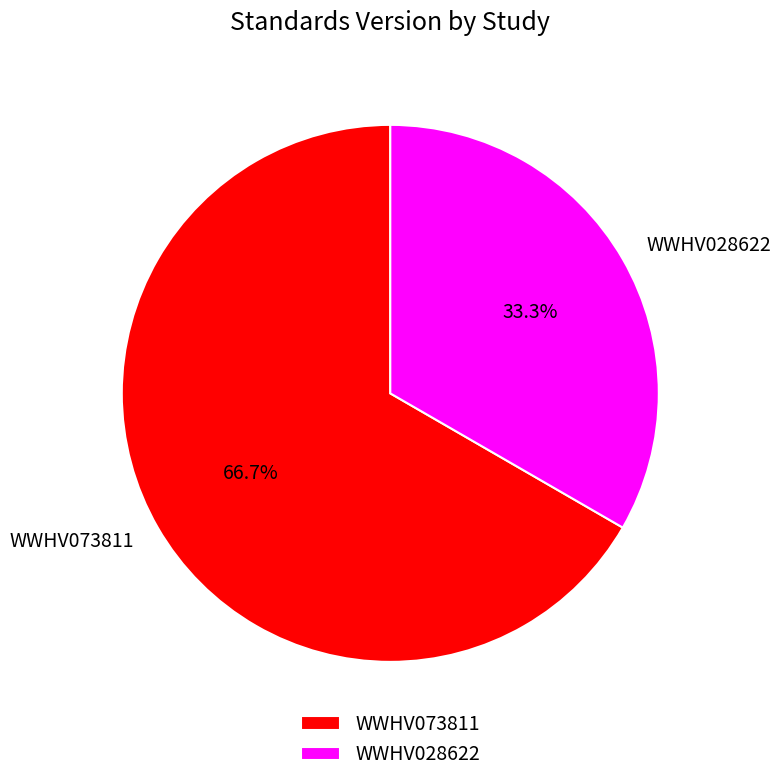

How many segments does this pie chart have?

2